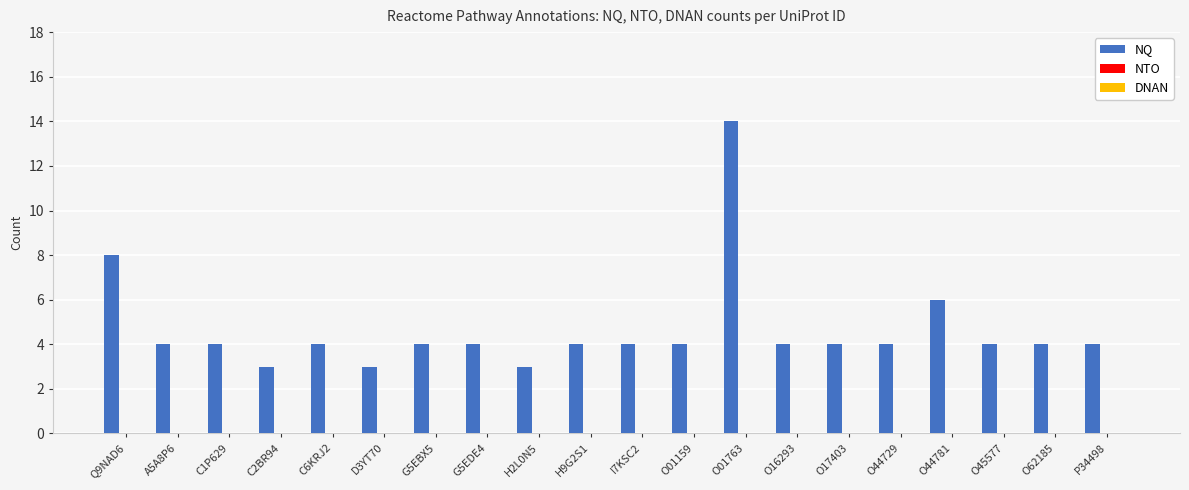

What is the smallest value displayed?

3